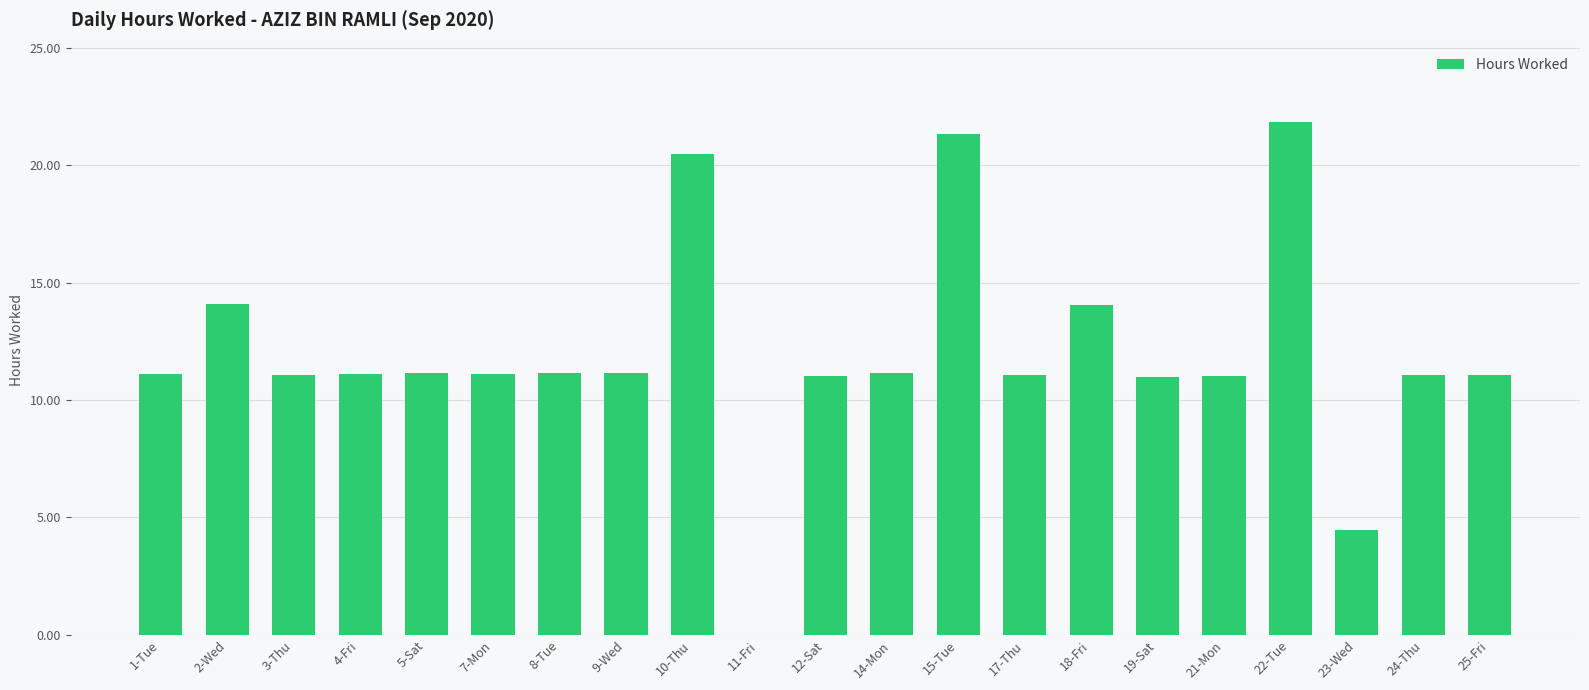

Which has a higher value, 3-Thu or 22-Tue?

22-Tue